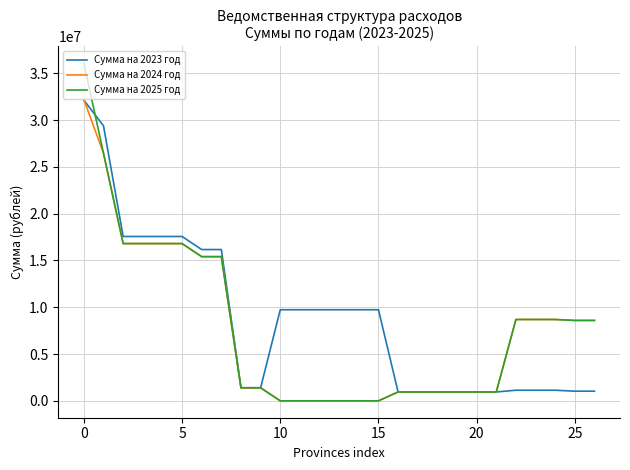

At how many categories does at least one series exceed 7378734?

19